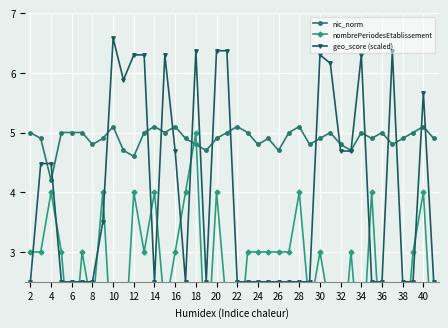

What is the minimum value for nic_norm?

4.2